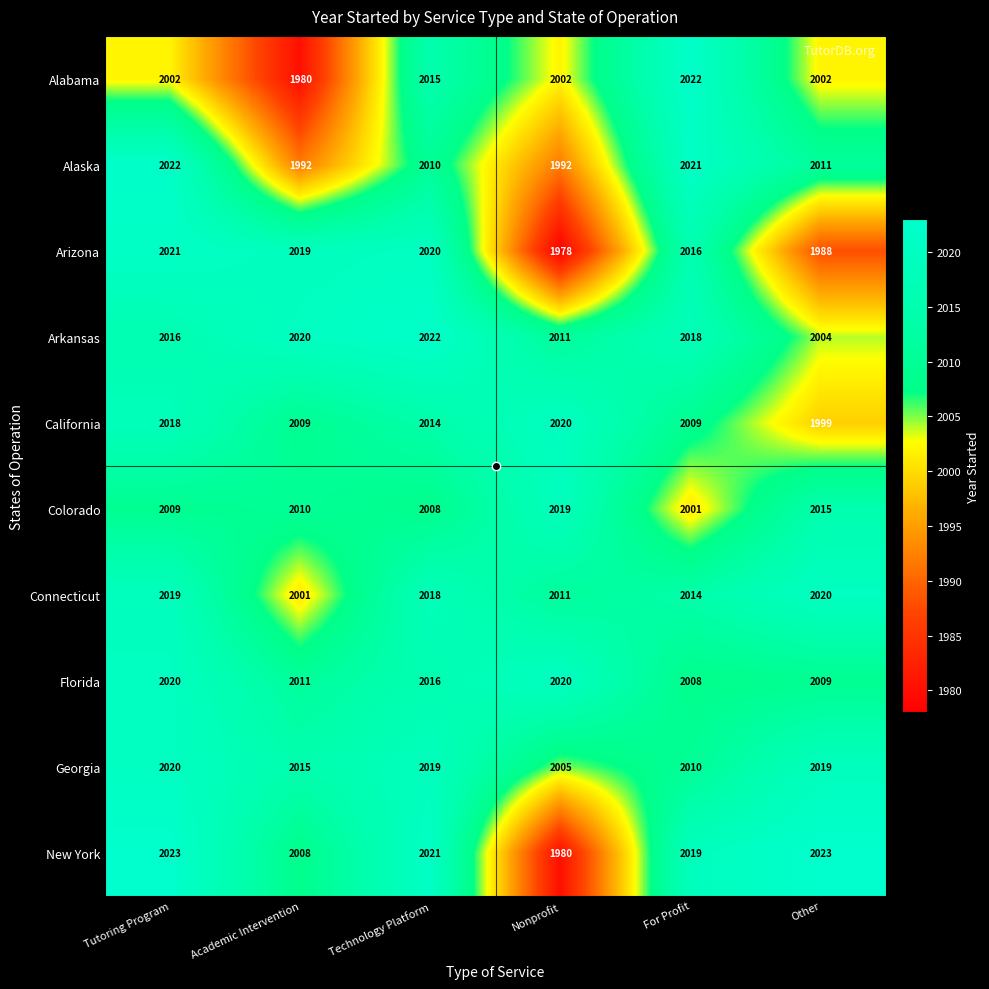

What is the greatest value displayed?

2023